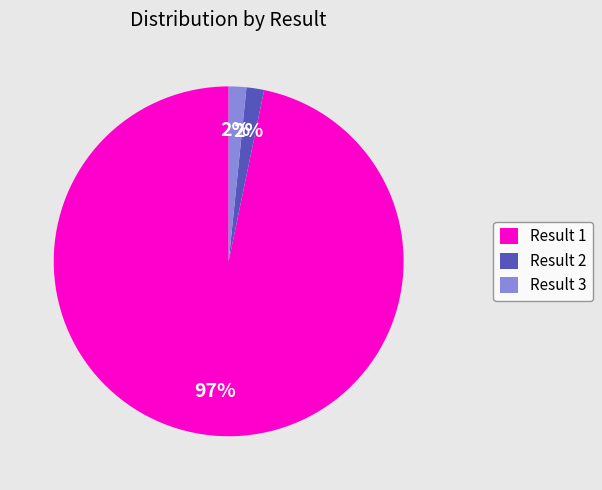

To the nearest percent, what is the average slice percentage?

33%